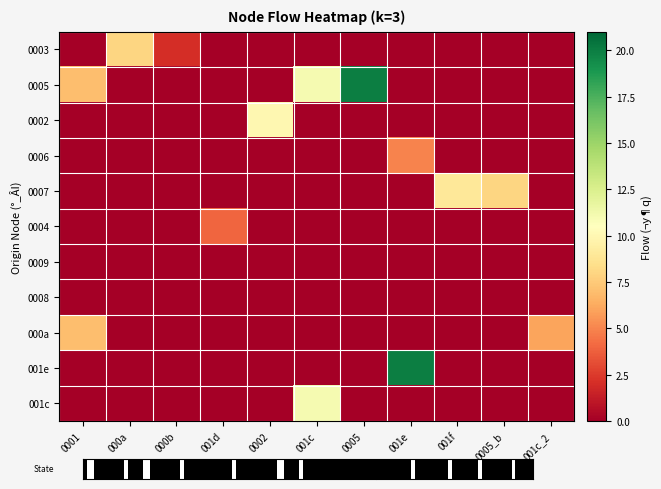

At 0002, list the series in order from smallest to largest.

0003, 0005, 0006, 0007, 0004, 0009, 0008, 000a, 001e, 001c, 0002